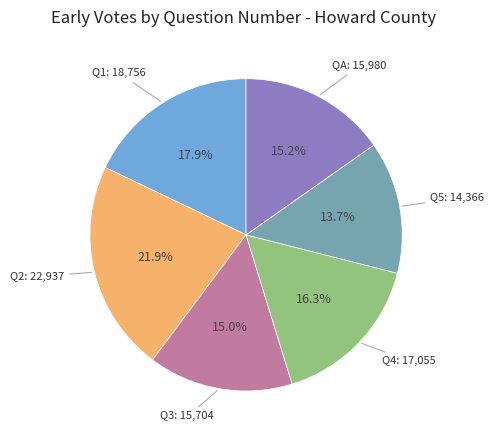

What percentage is NOT represented by QA?

84.8%